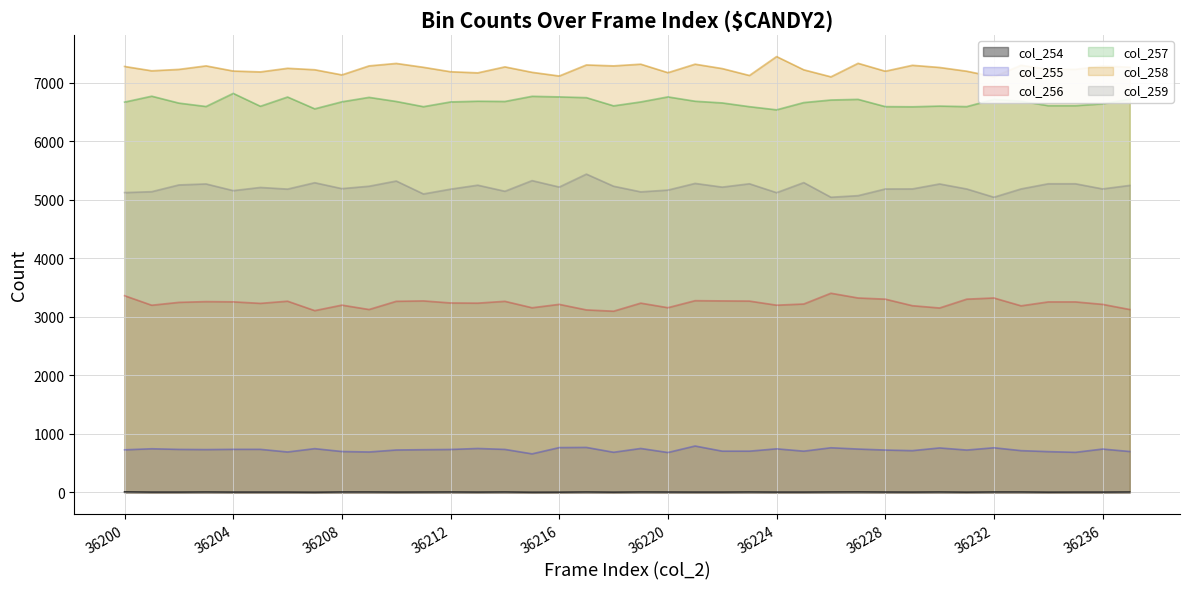

Which series has the widest spread of values?

col_259